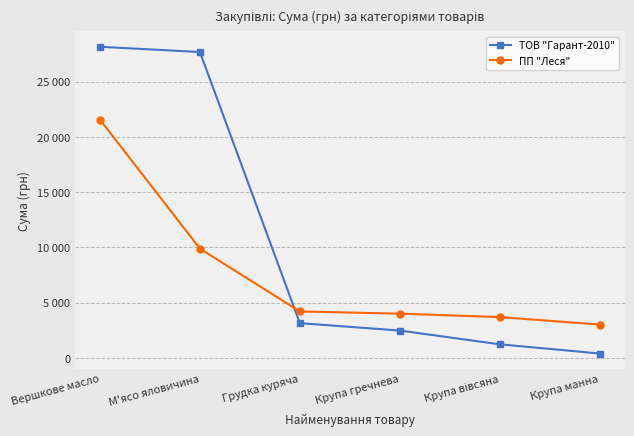

Which label corresponds to the smallest value in the chart?

Крупа манна